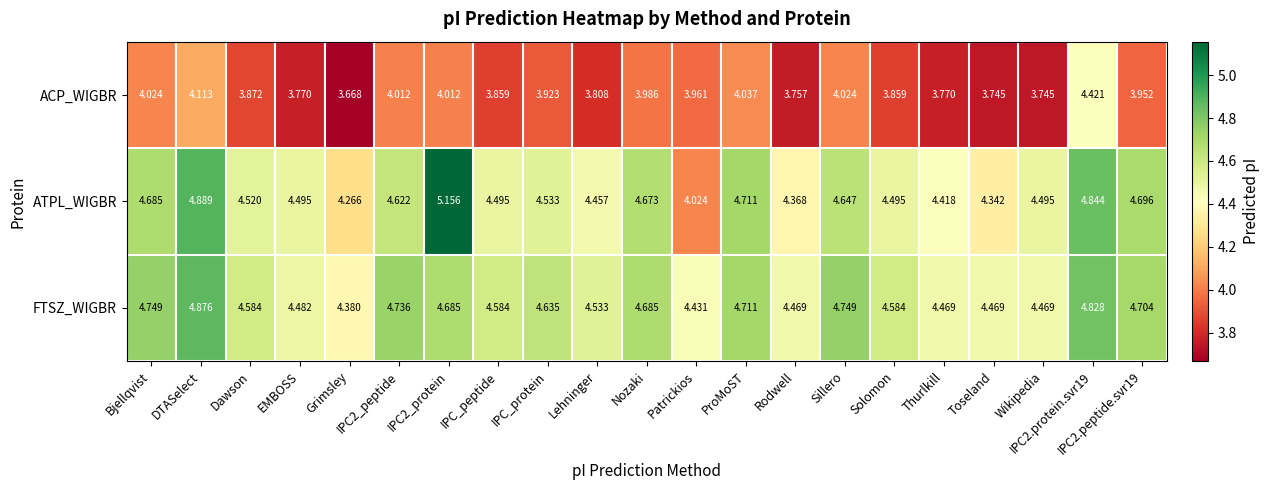

Which series changed the most between IPC2_protein and Wikipedia?

ATPL_WIGBR